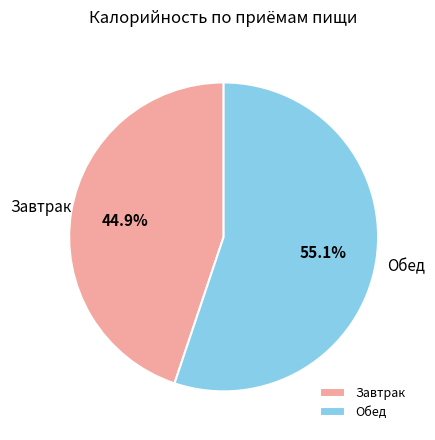

Is there a majority slice in this chart?

Yes